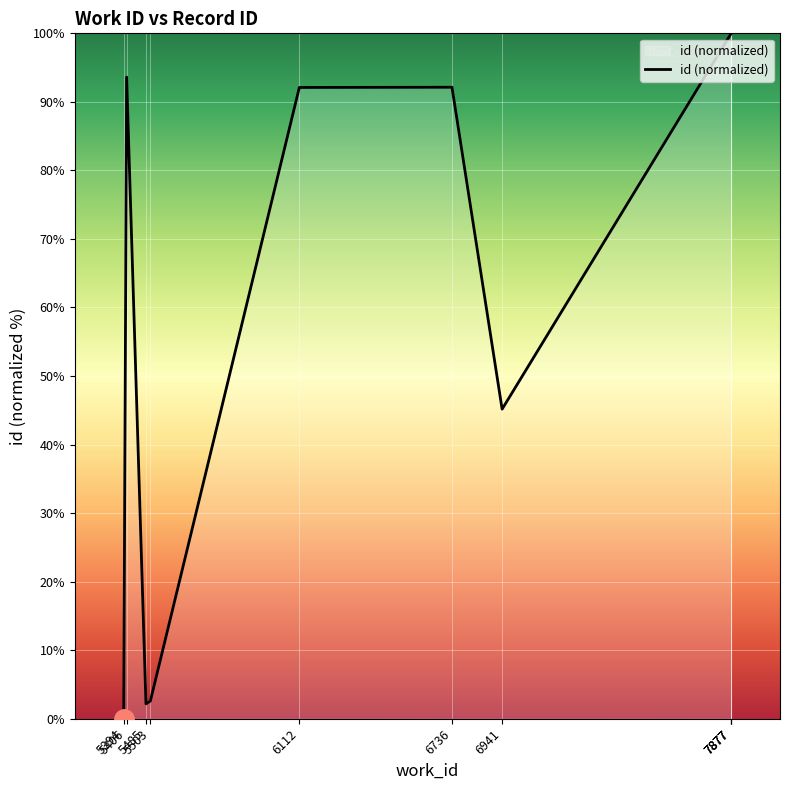

How many data points does each series have?

10